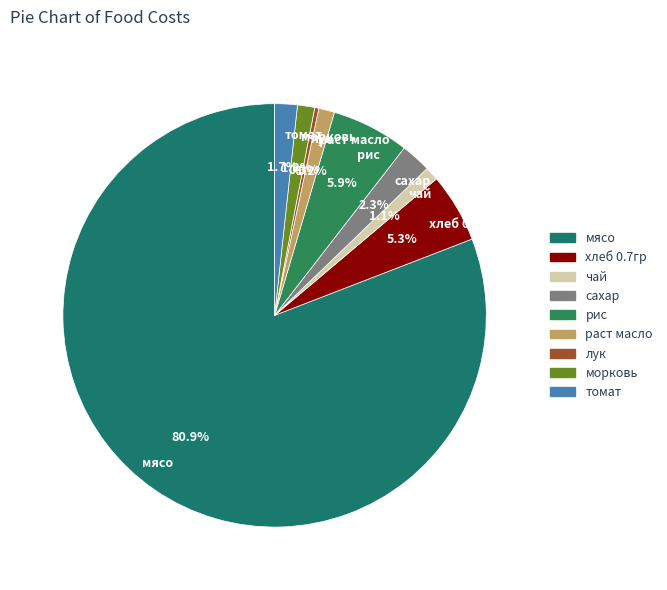

How many slices are in this pie chart?

9